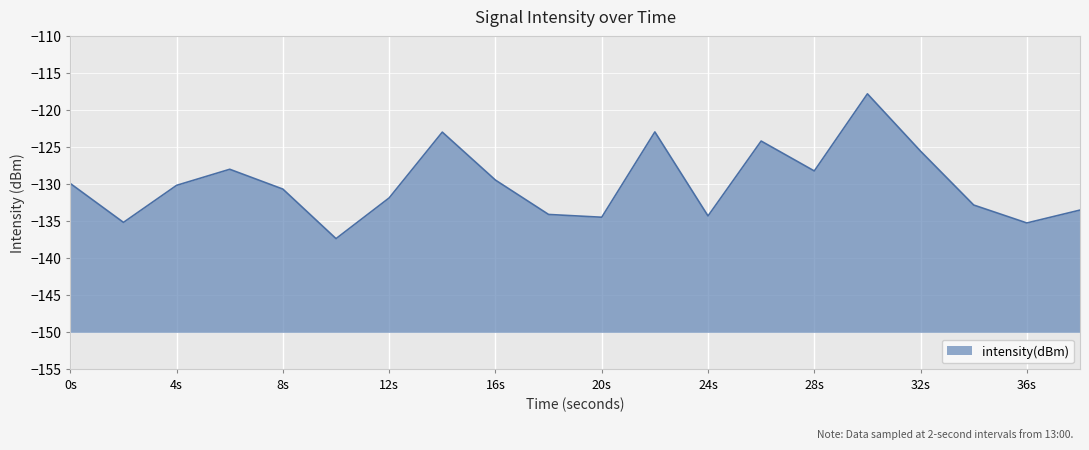

What is the change in value from 24s to 32s?

+8.8